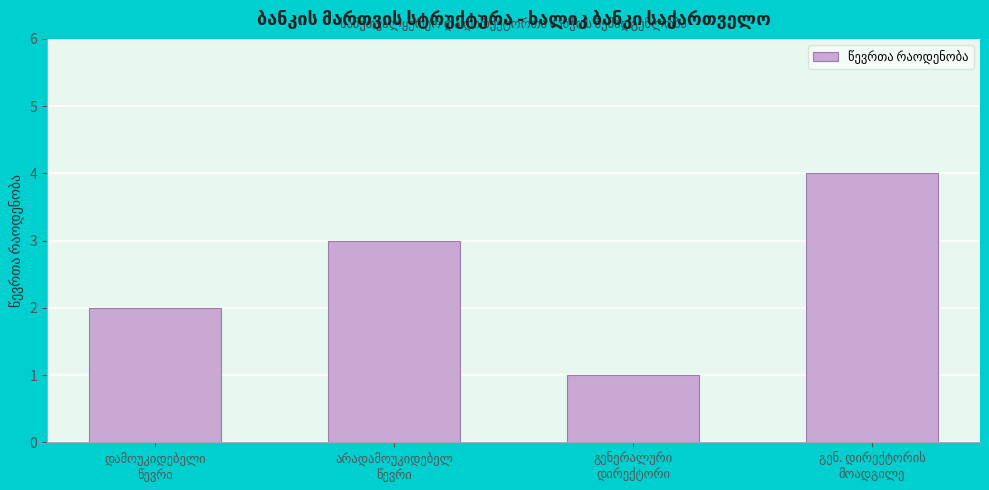

Reading right to left, what are all the values shown in this chart?

4	1	3	2